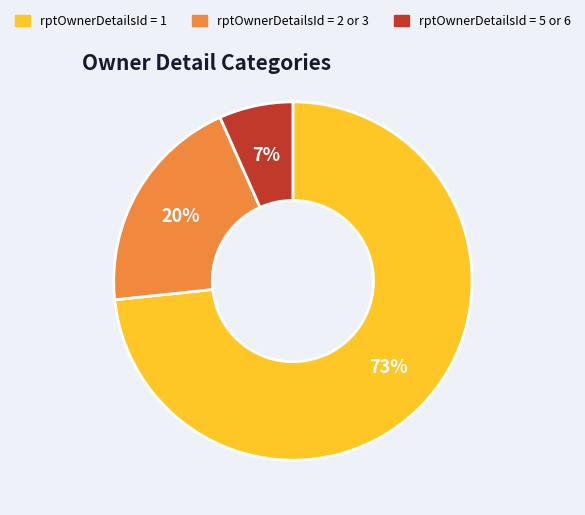

Does any single category account for the majority?

Yes